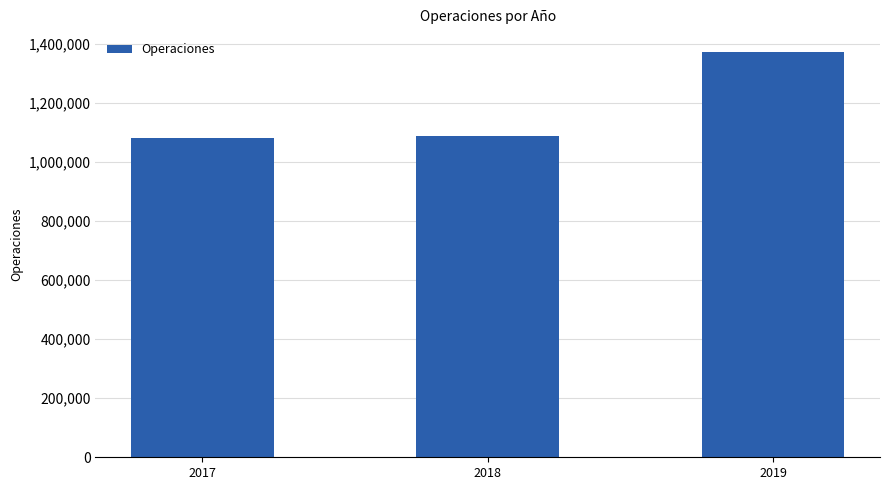

The chart shows a value of 439152 at 2019. True or false?

False